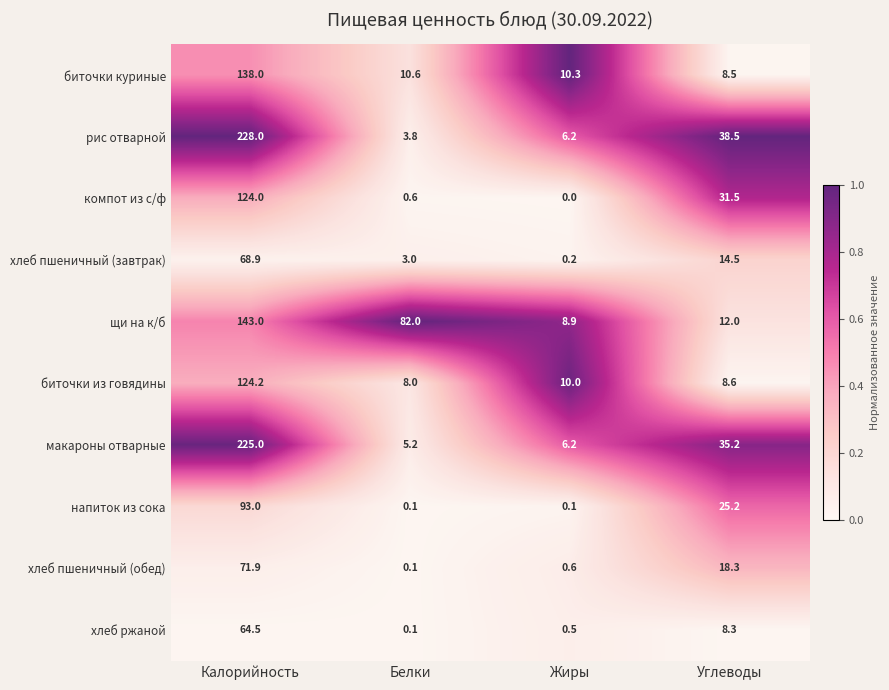

What is the difference between the maximum and minimum values in the хлеб пшеничный (завтрак) series?

68.7